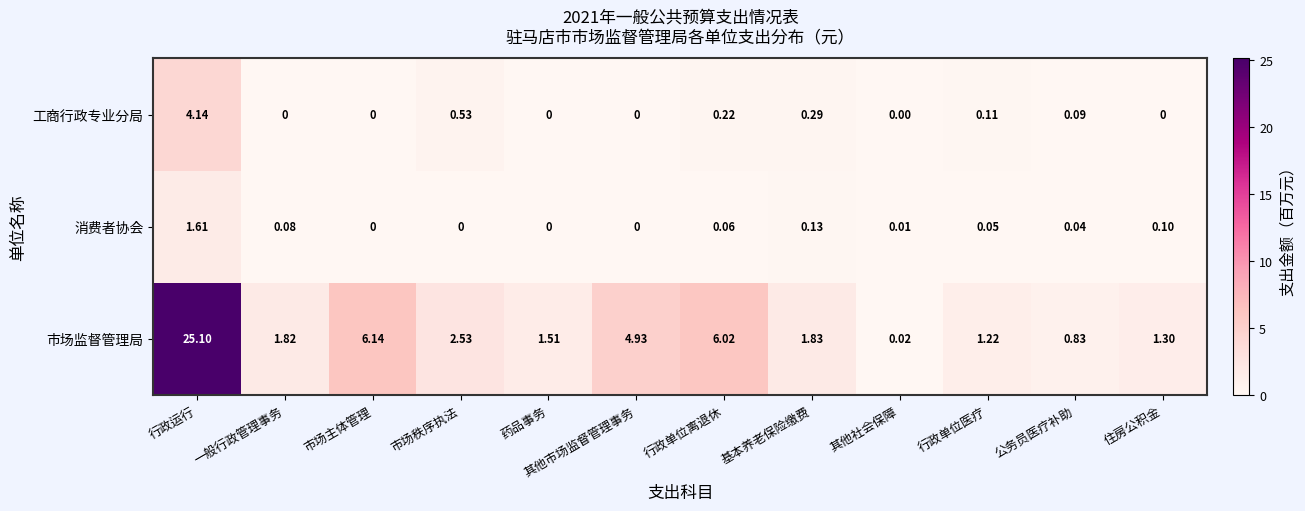

Between 一般行政管理事务 and 其他市场监督管理事务, which series saw the biggest shift?

市场监督管理局